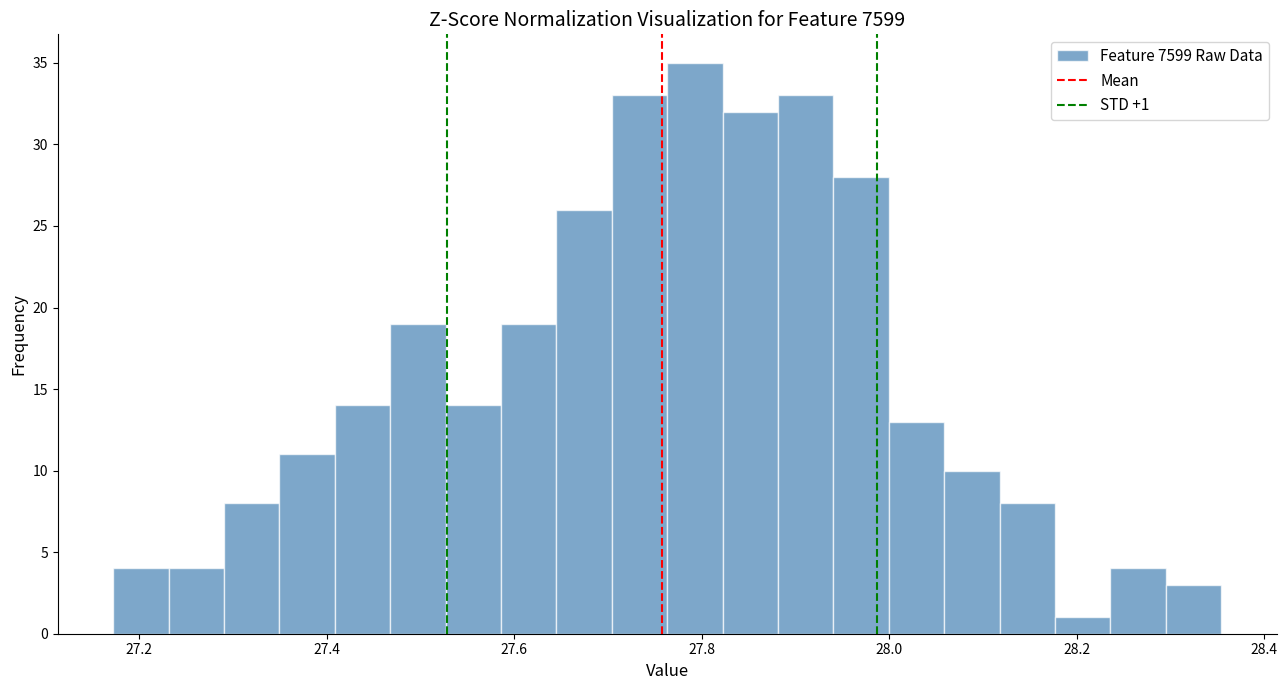

Around what value on the x-axis is the tallest bar? Give the approximate position of its centre, as read against the axis.

27.80